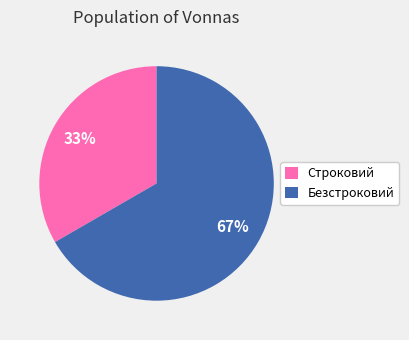

What is the ratio of the value at Безстроковий to the value at Строковий?

2.0